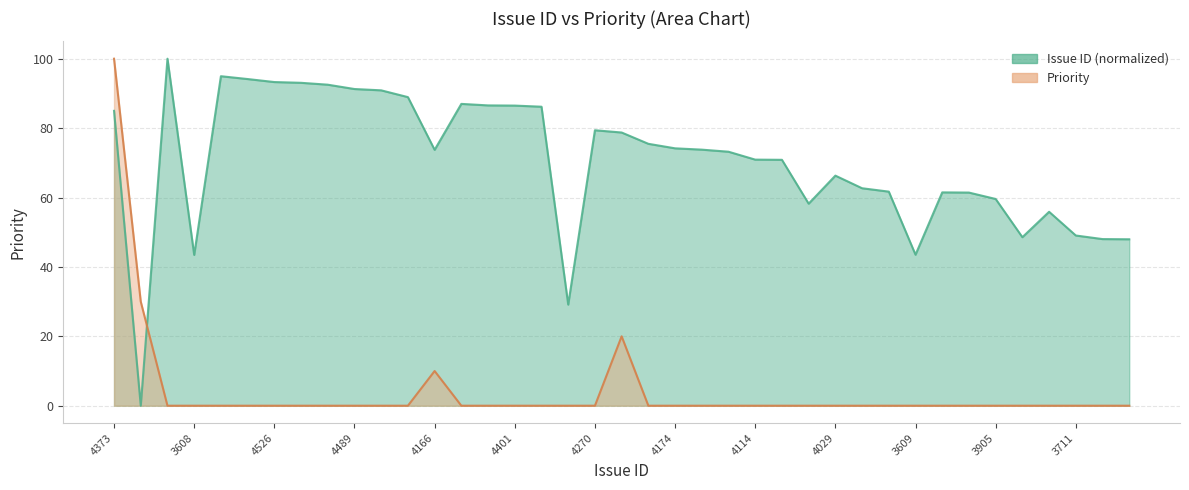

True or false: priority and issue_id cross at least once.

True